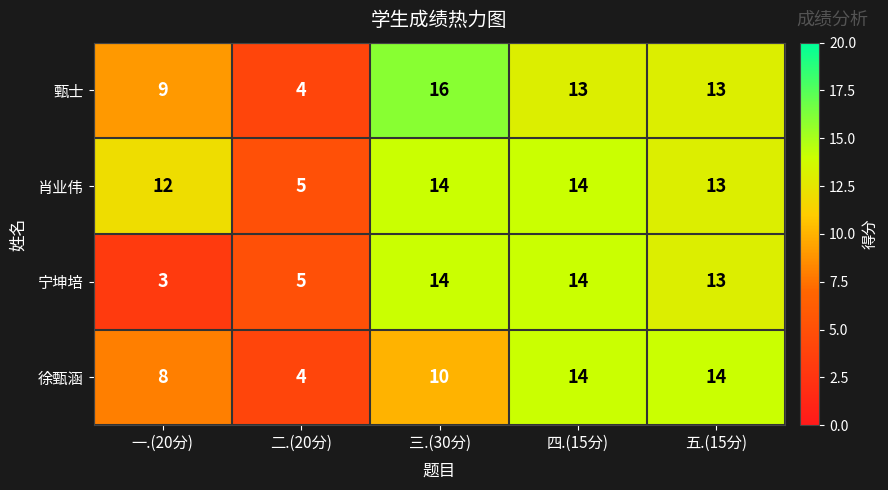

What is the difference between the maximum and minimum values in the 徐甄涵 series?

10